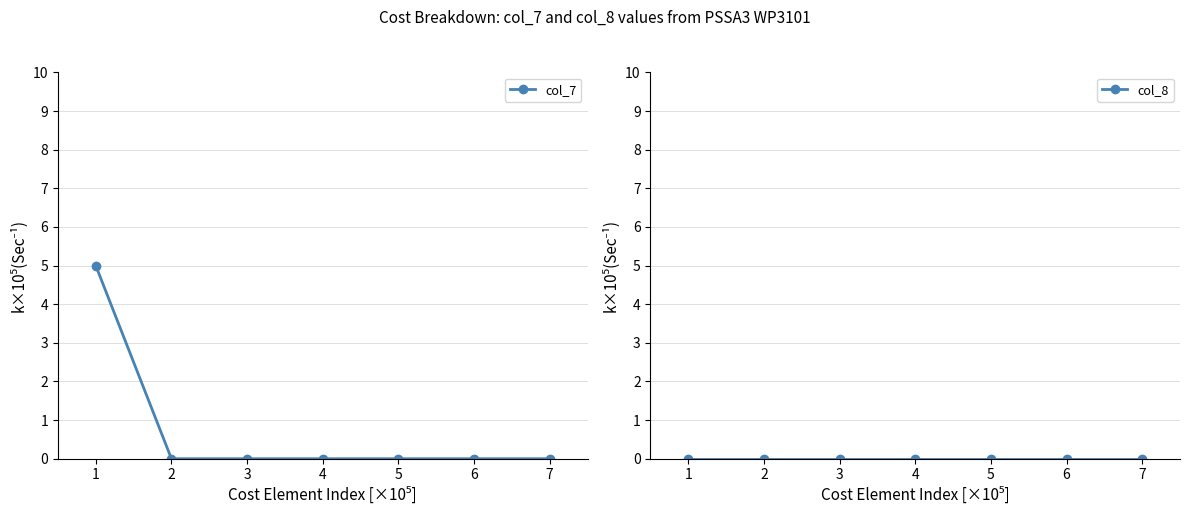

List the labels in order of col_8 value, largest first.

1, 2, 3, 4, 5, 6, 7